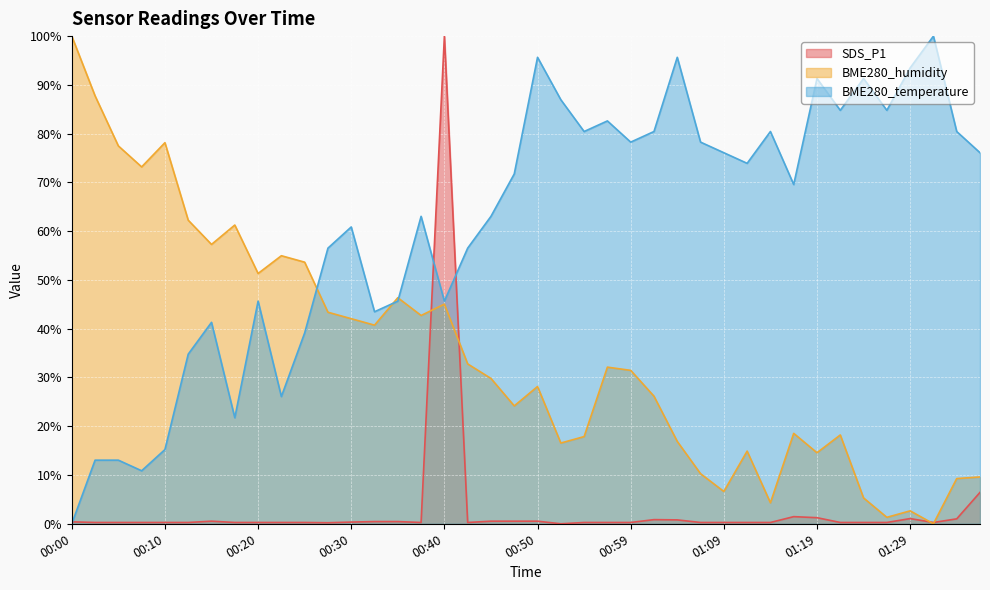

What is the spread (max minus min) of values at 00:03?

87.5